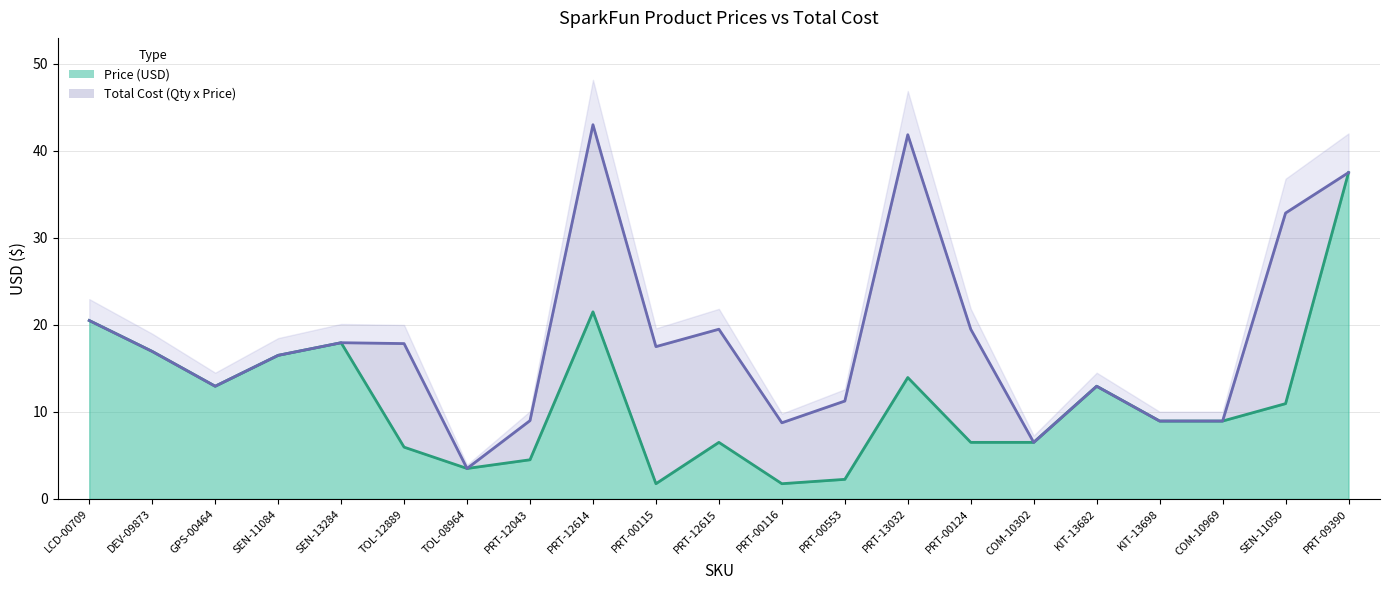

Read the Total Cost (Qty x Price) value at PRT-00116.

8.8